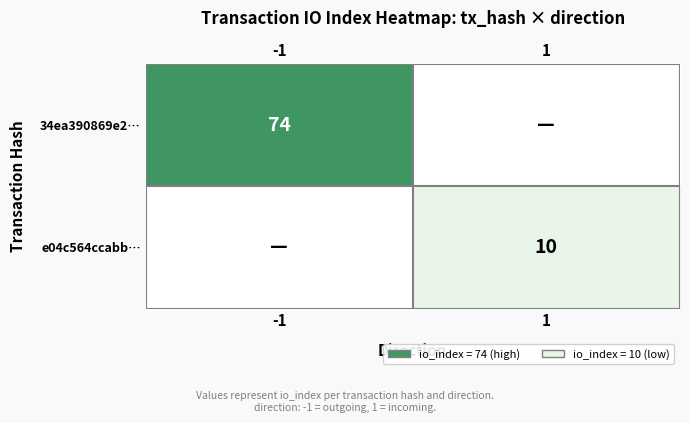

How many positive values does the e04c564ccabb… series have?

1